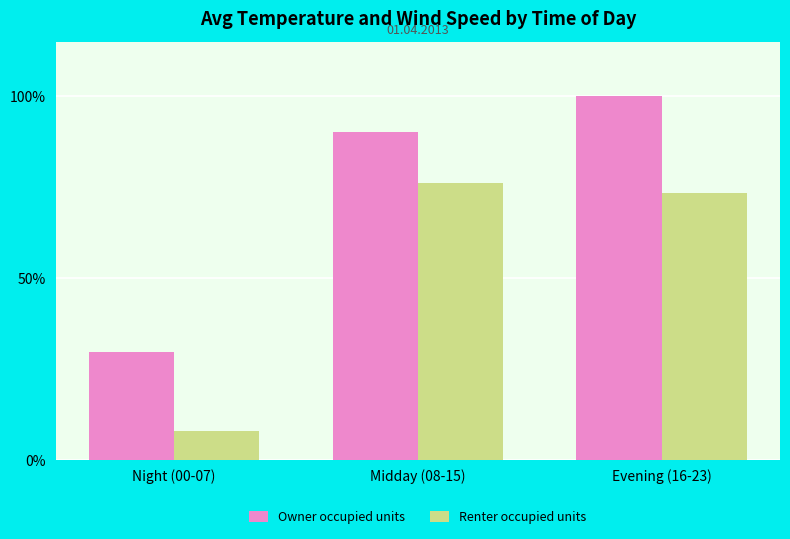

Which series has the largest range (max minus min)?

Owner occupied units